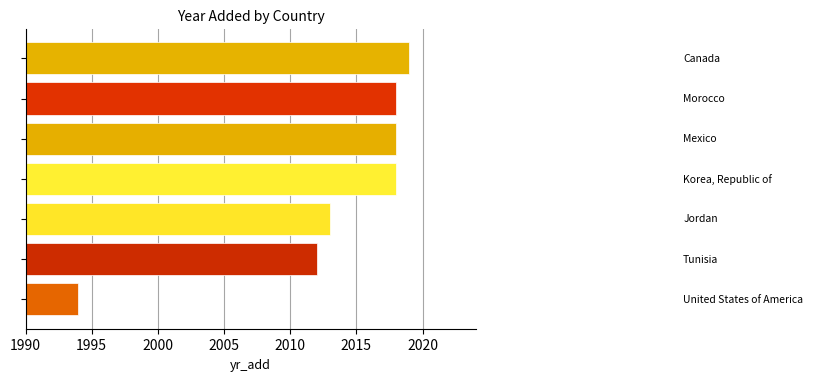

What is the average value?

2013